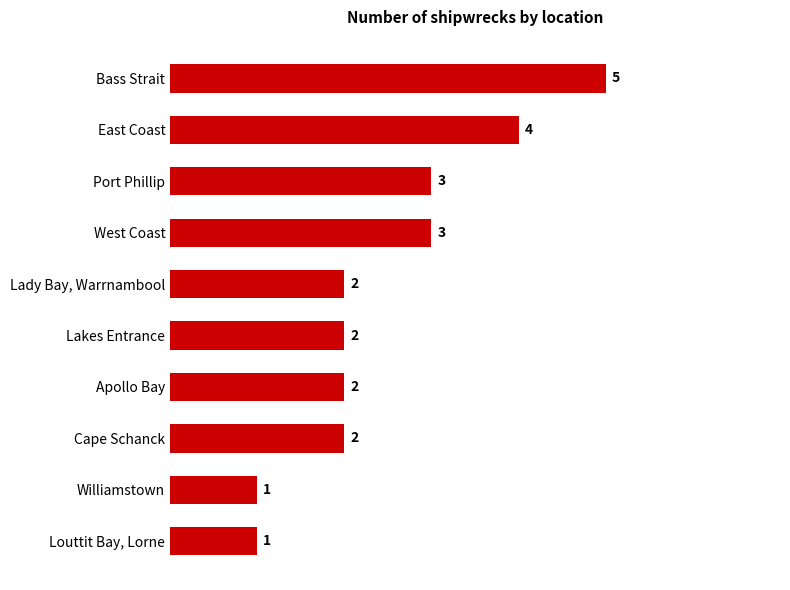

The value at Lady Bay, Warrnambool is 2. True or false?

True